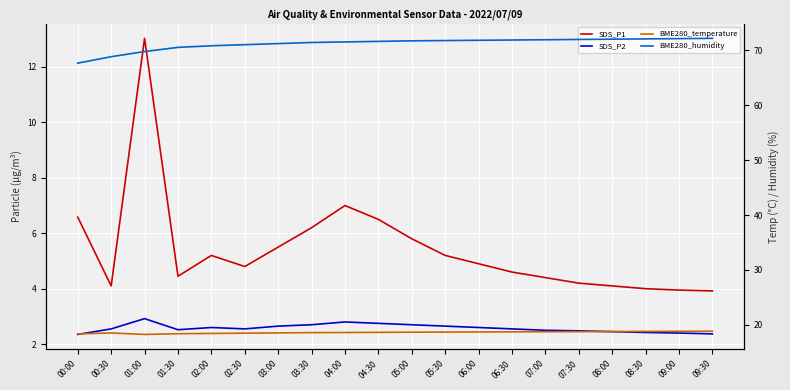

At which label does SDS_P2 reach its peak?

01:00